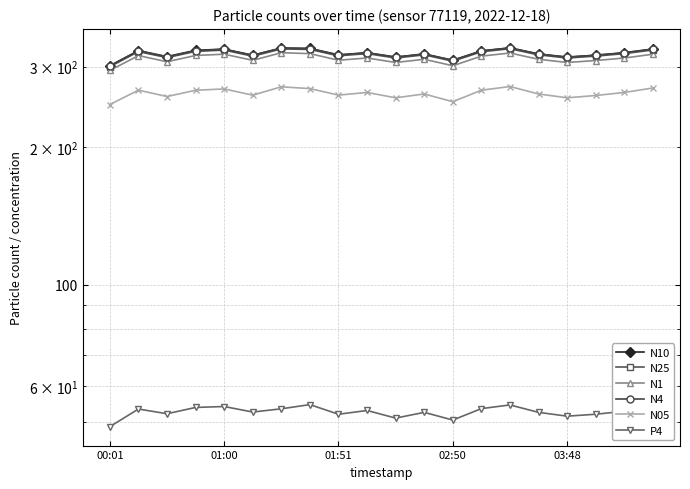

What is the average value of the N05 series?

262.4